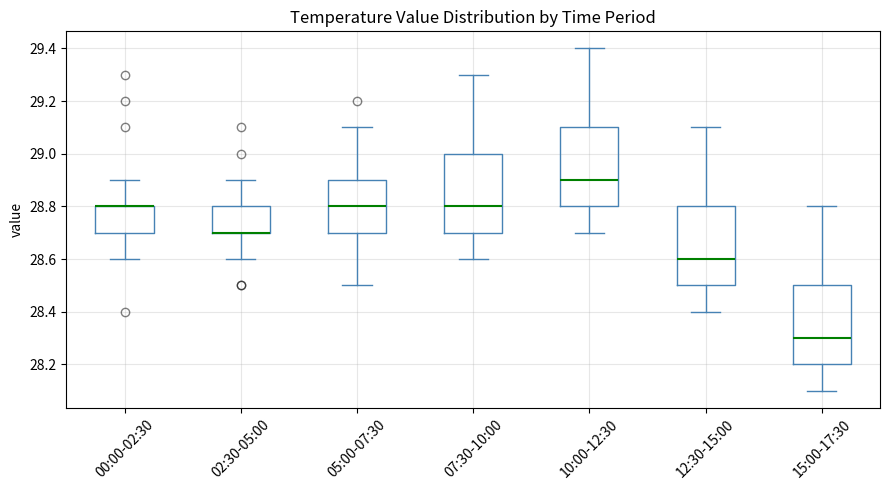

Reading left to right, read every box against the y-axis: the position of its median line, the range the box covers, and the ends of its whiskers. The values are not printed on the chart, so give them approximately, as read against the axis.

00:00-02:30: median 28.8 (drawn on the box's upper edge), box 28.7 to 28.8, whiskers 28.6 to 28.9
02:30-05:00: median 28.7 (drawn on the box's lower edge), box 28.7 to 28.8, whiskers 28.6 to 28.9
05:00-07:30: median 28.8, box 28.7 to 28.9, whiskers 28.5 to 29.1
07:30-10:00: median 28.8, box 28.7 to 29.0, whiskers 28.6 to 29.3
10:00-12:30: median 28.9, box 28.8 to 29.1, whiskers 28.7 to 29.4
12:30-15:00: median 28.6, box 28.5 to 28.8, whiskers 28.4 to 29.1
15:00-17:30: median 28.3, box 28.2 to 28.5, whiskers 28.1 to 28.8